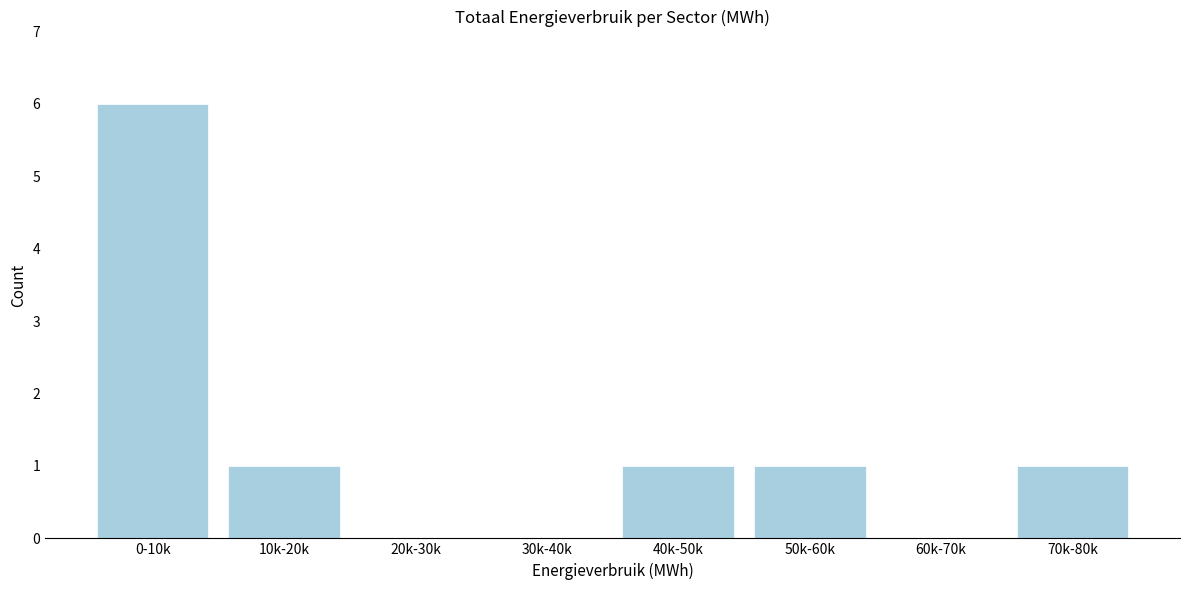

Reading right to left, list all the values displayed in this chart.

70k-80k=1	60k-70k=0	50k-60k=1	40k-50k=1	30k-40k=0	20k-30k=0	10k-20k=1	0-10k=6